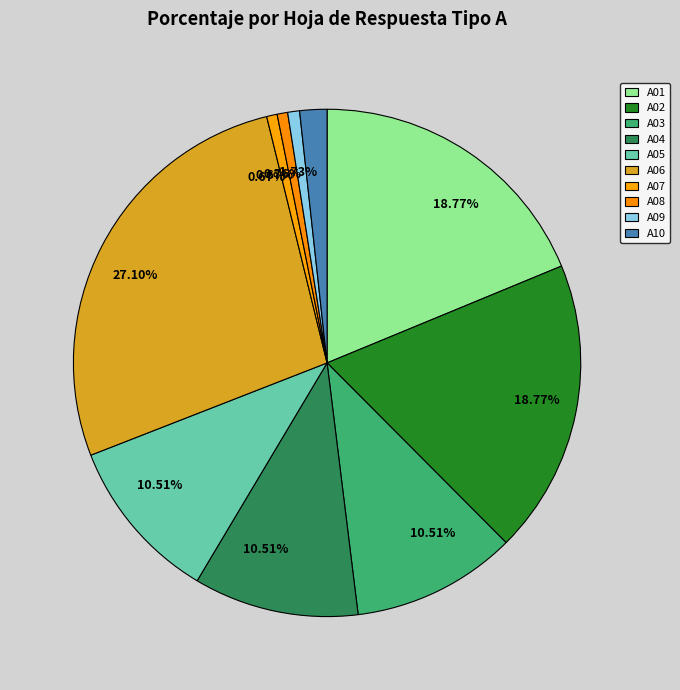

Between A03 and A02, which is larger?

A02